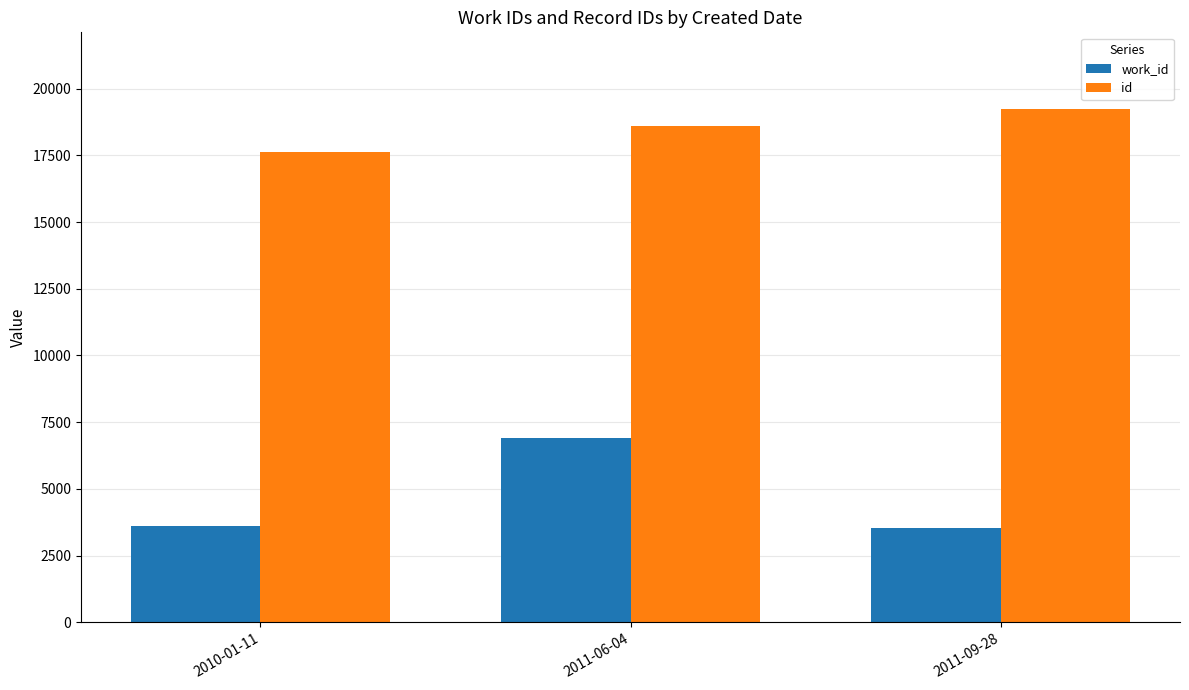

What is the minimum value for id?

17641